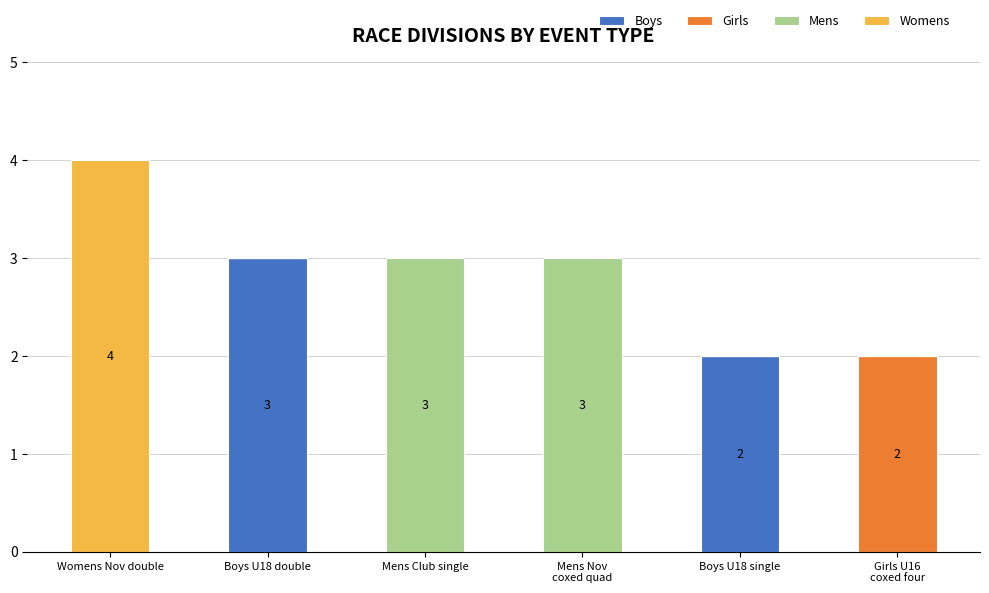

Does the chart contain stacked bars?

Yes